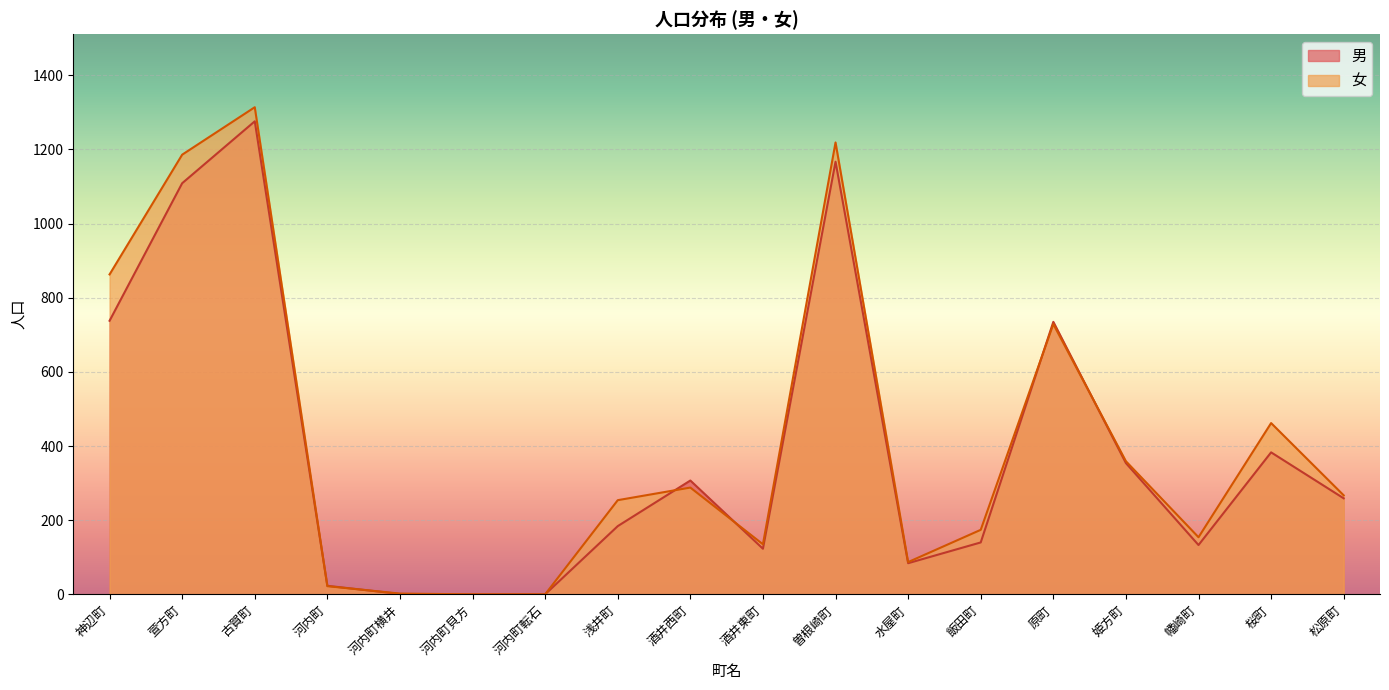

List the series in order of their peak value, highest first.

女, 男